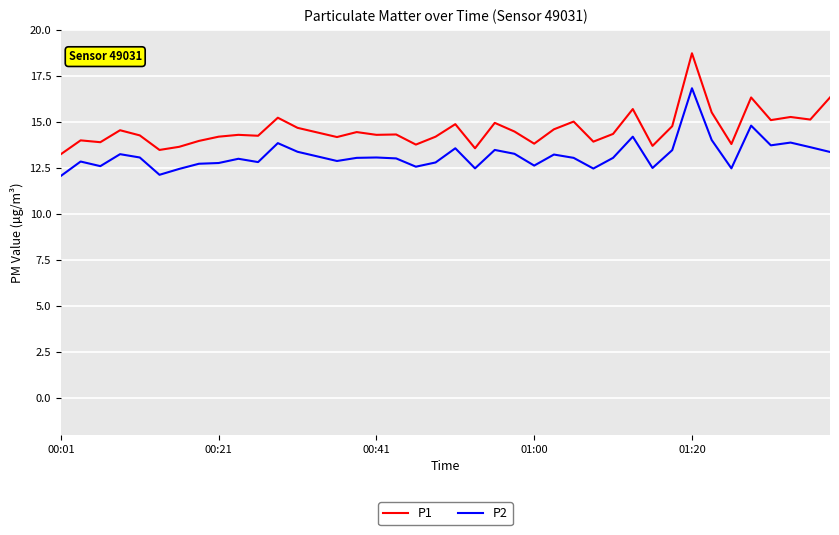

What is the smallest value displayed?

12.1